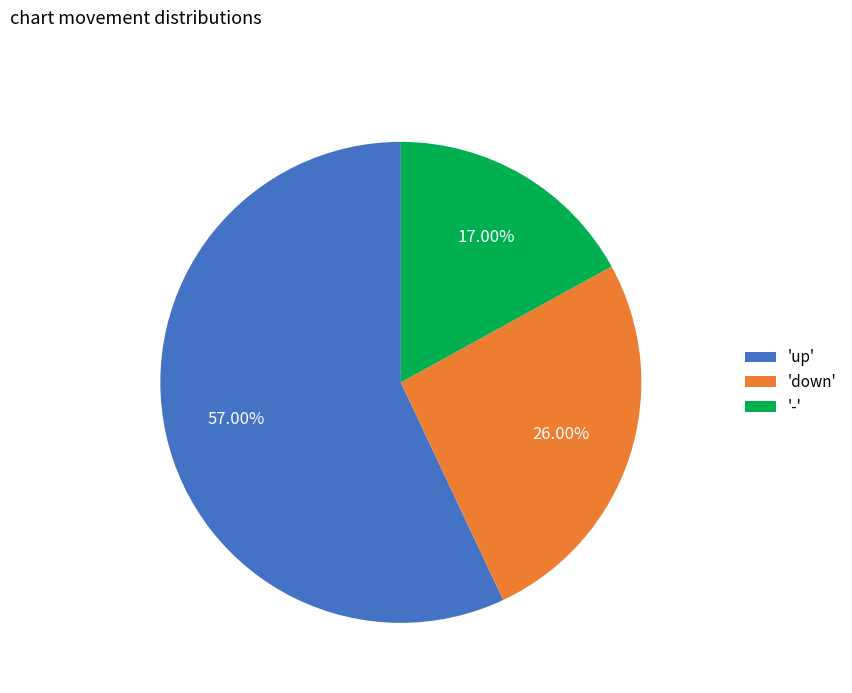

How many slices are in this pie chart?

3